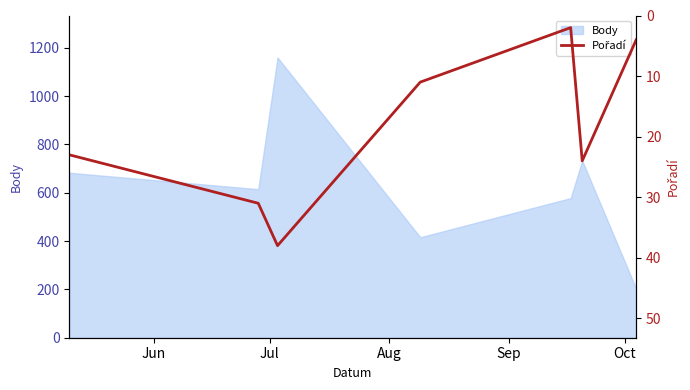

Does the chart display data point markers on the line(s)?

No